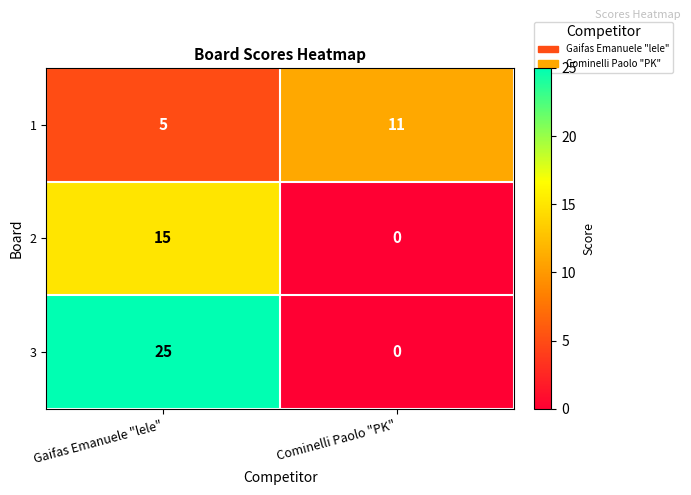

Which series has the largest range (max minus min)?

3